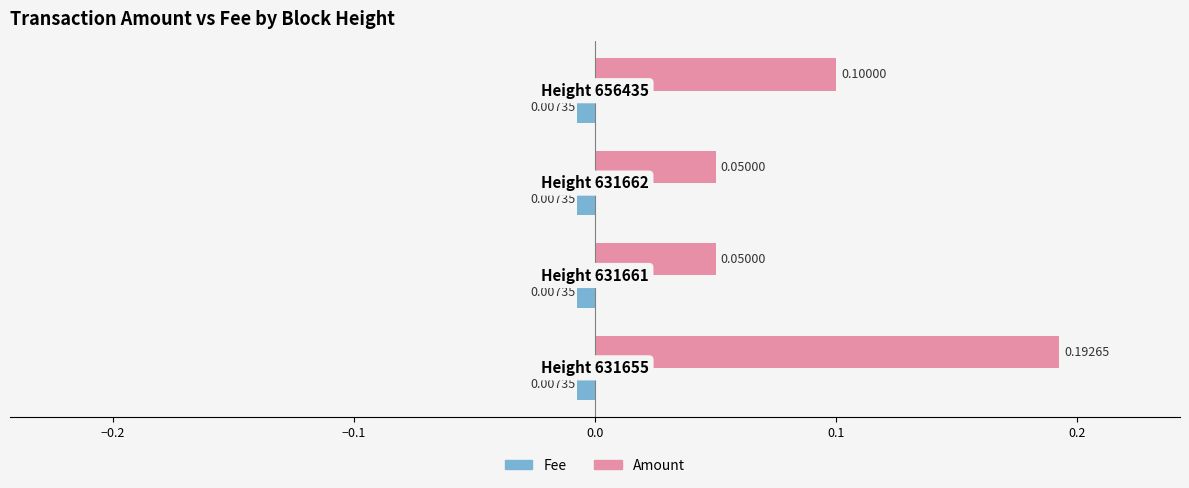

Which series has the widest spread of values?

Amount